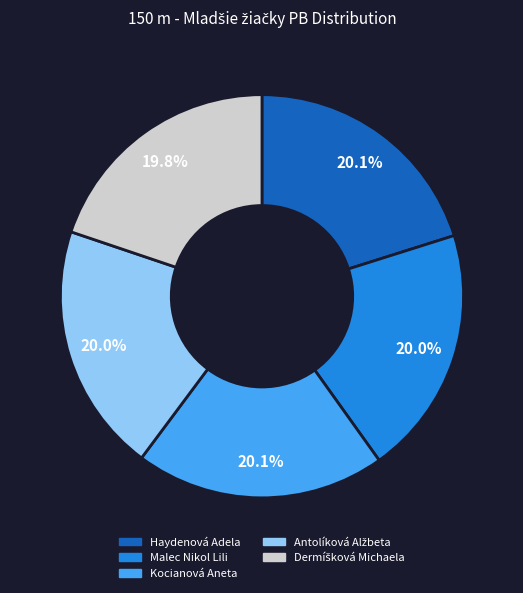

Count the number of slices in the pie.

5